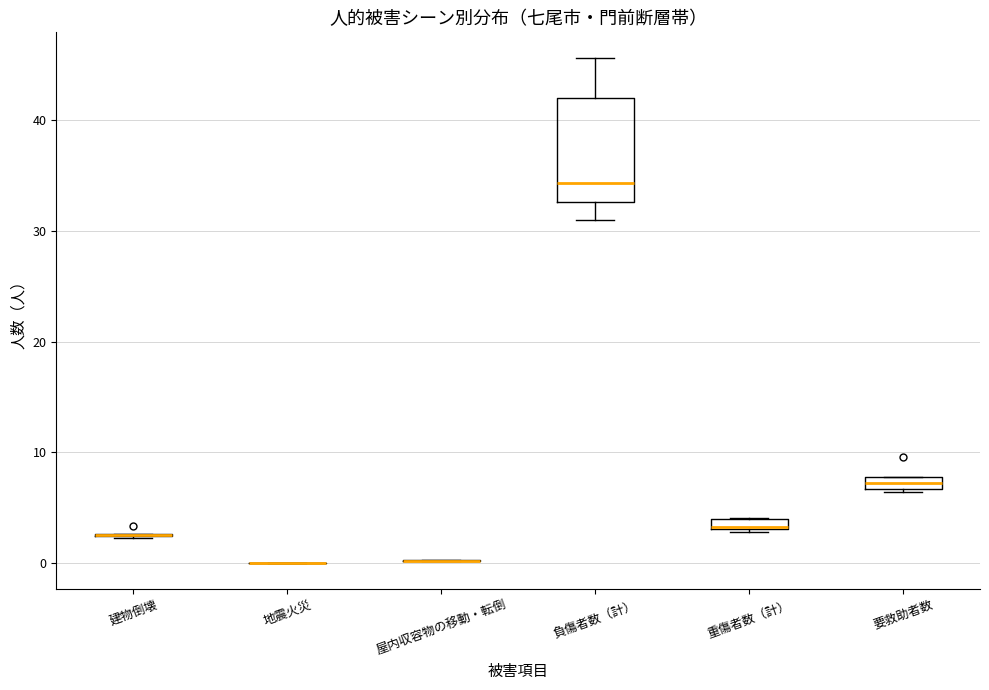

Comparing the boxes themselves (not the whiskers), which one is the tallest?

負傷者数（計）